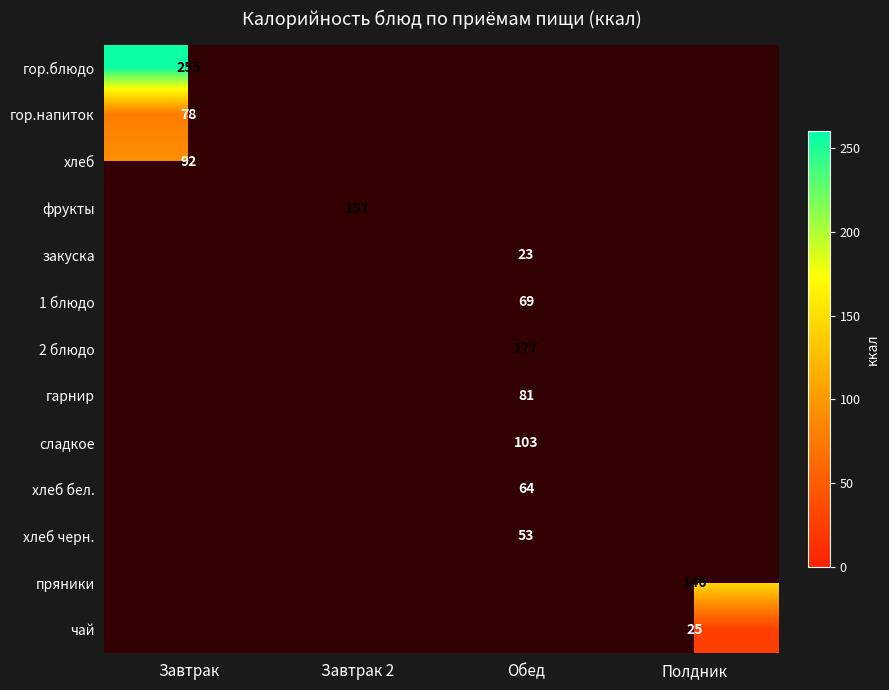

The value of хлеб черн. at Обед is 53. True or false?

True